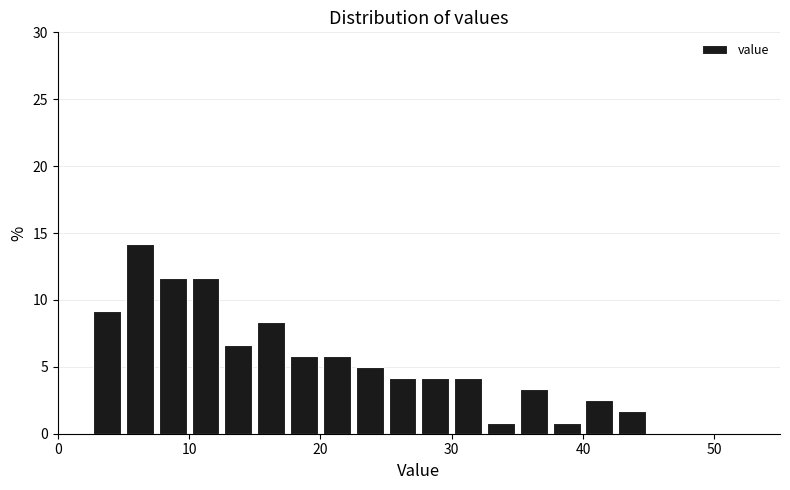

Around what value on the x-axis is the tallest bar? Give the approximate position of its centre, as read against the axis.

6